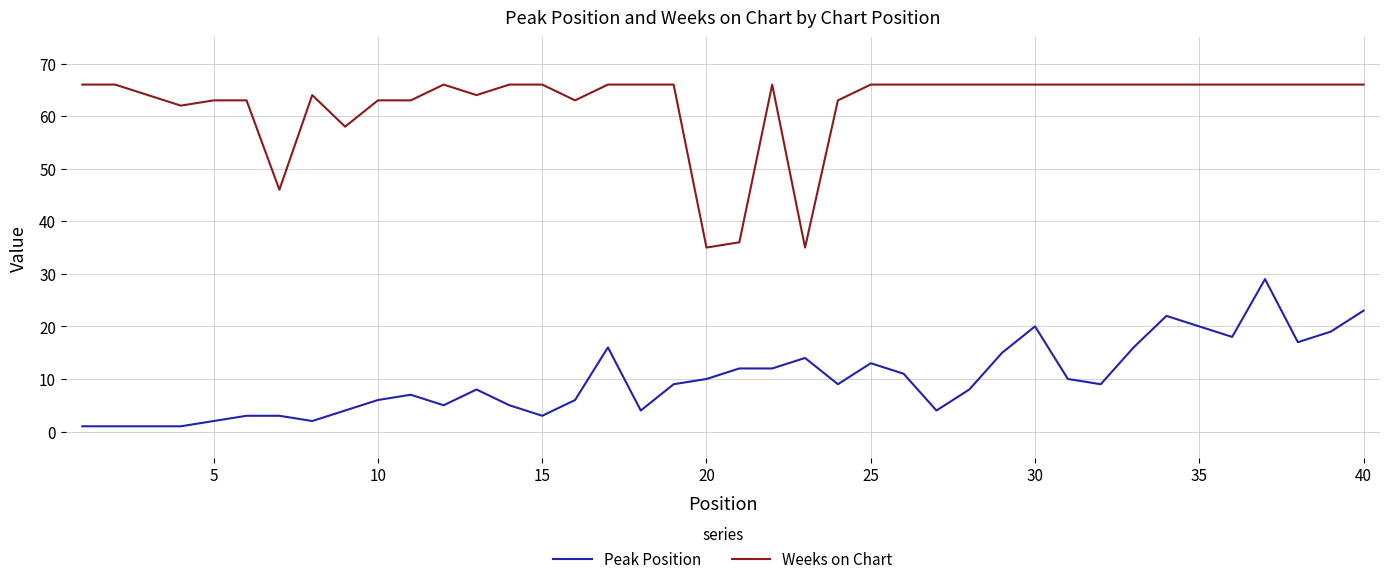

Which series has the widest spread of values?

Weeks on Chart